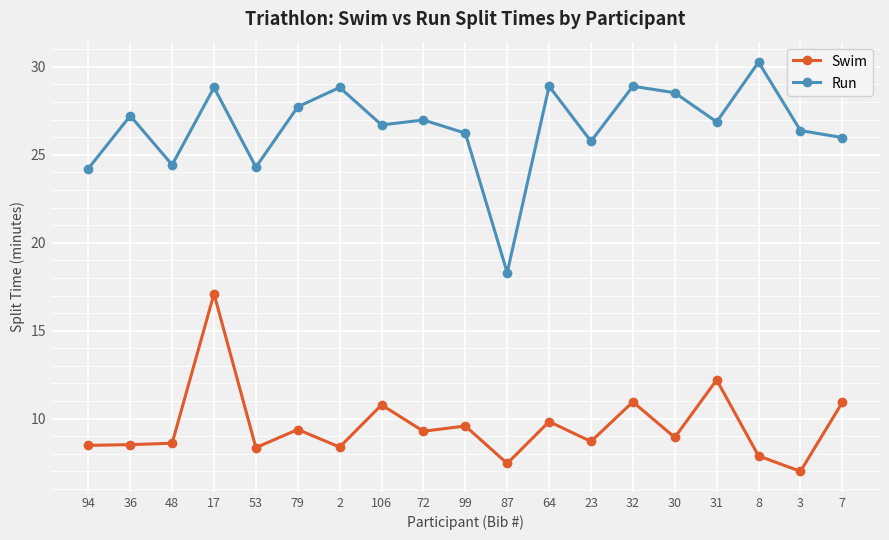

True or false: Run has more than 0 interior local peaks.

True